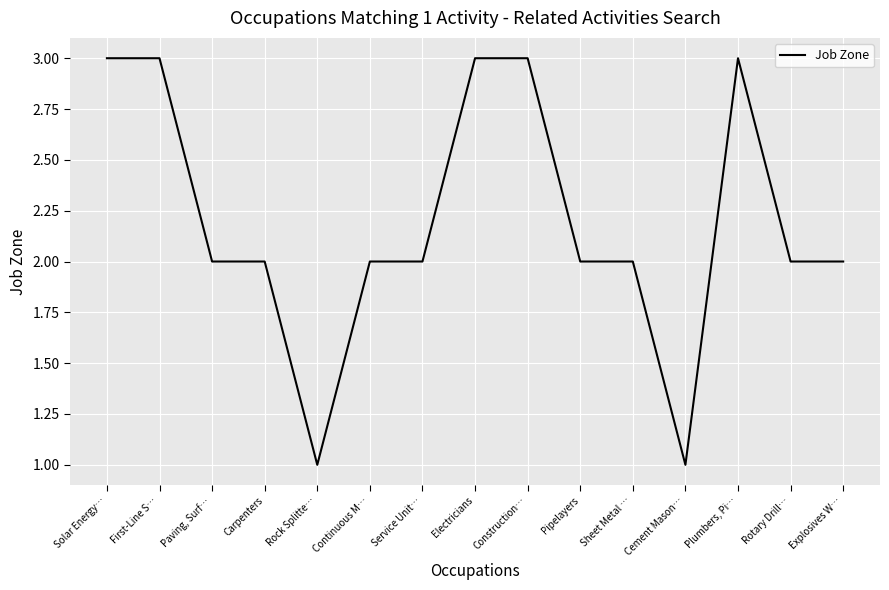

True or false: there are more than 0 points higher than both neighbors.

True